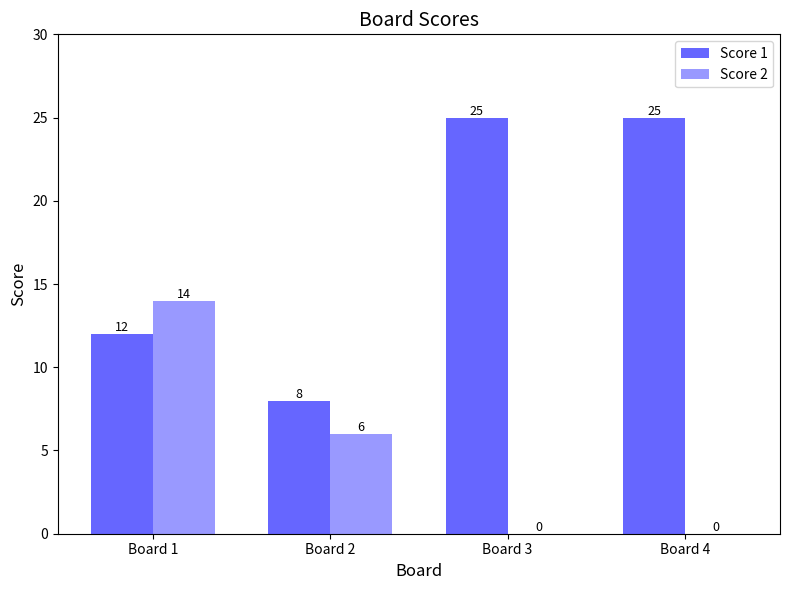

What is the average value of the Score 2 series?

5